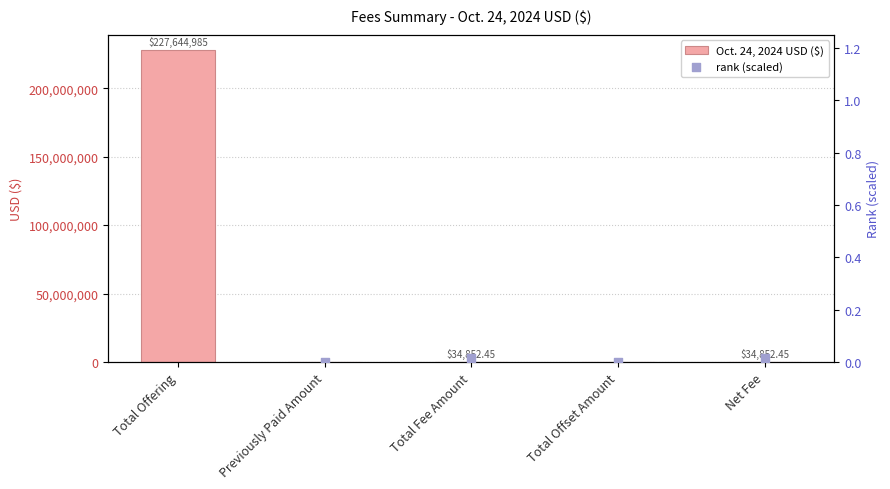

Which series has the largest total across all categories?

Oct. 24, 2024 USD ($)